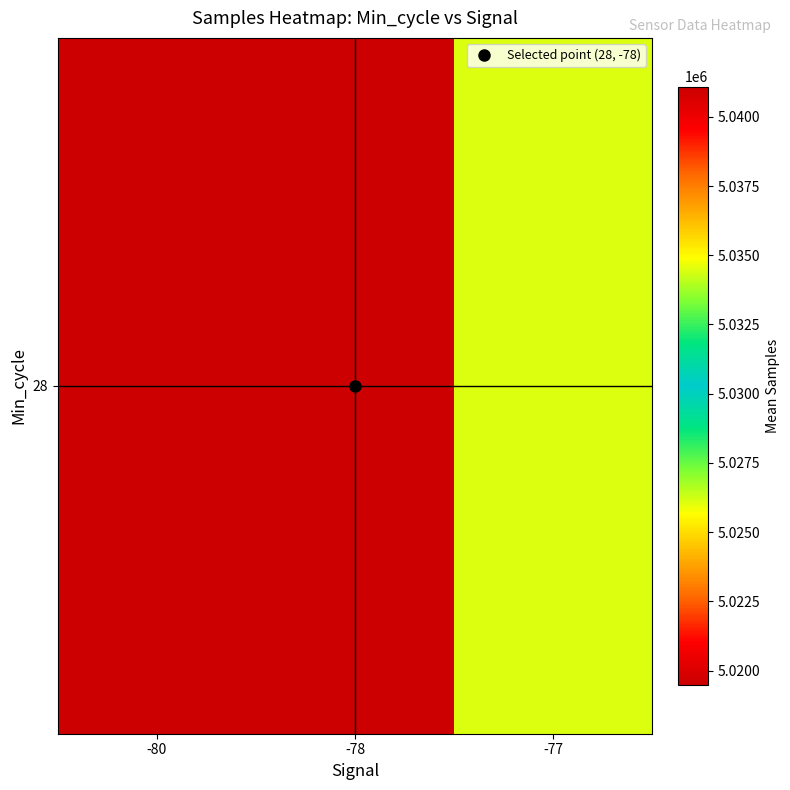

At which category does the chart reach its minimum across all series?

-80